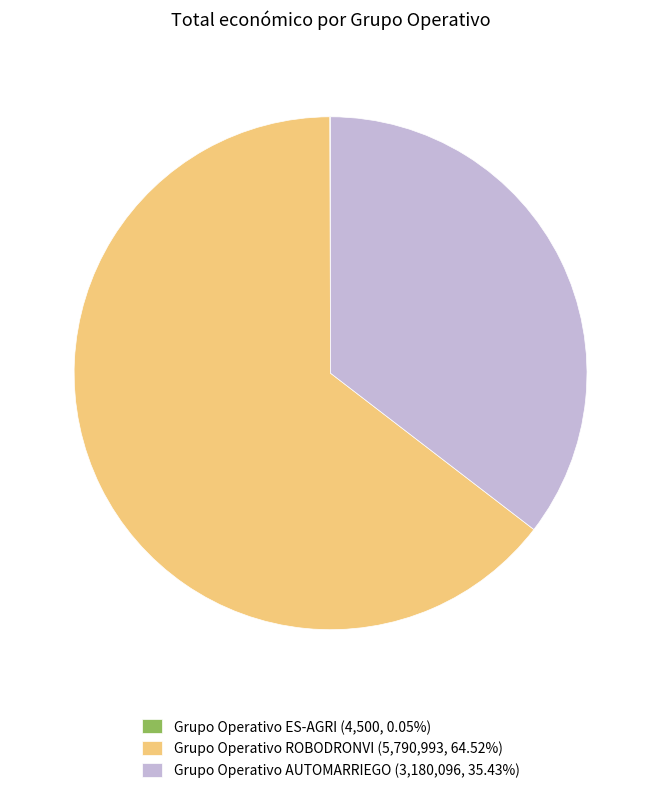

Approximately how many times larger is the value at Grupo Operativo AUTOMARRIEGO (3,180,096, 35.43%) compared to Grupo Operativo ROBODRONVI (5,790,993, 64.52%)?

0.5